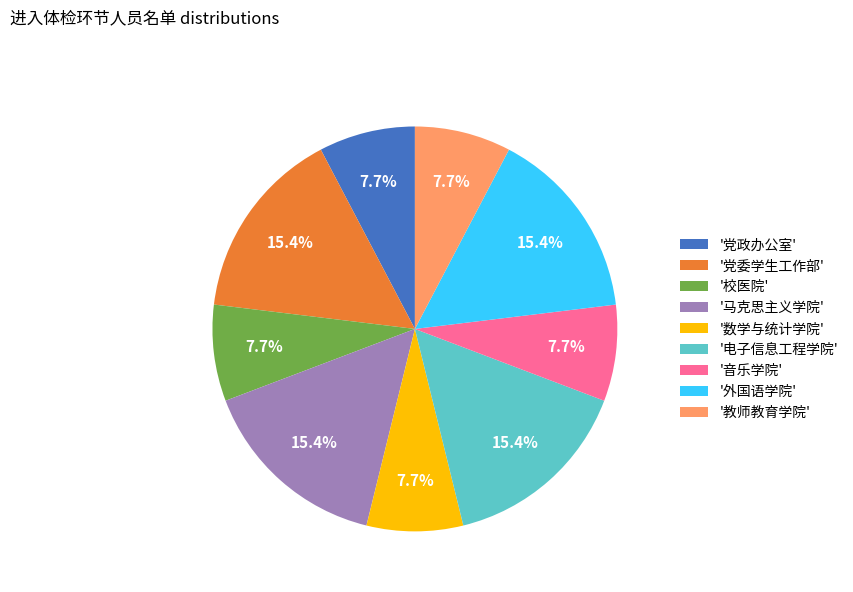

Which has a higher value, '党政办公室' or '外国语学院'?

'外国语学院'